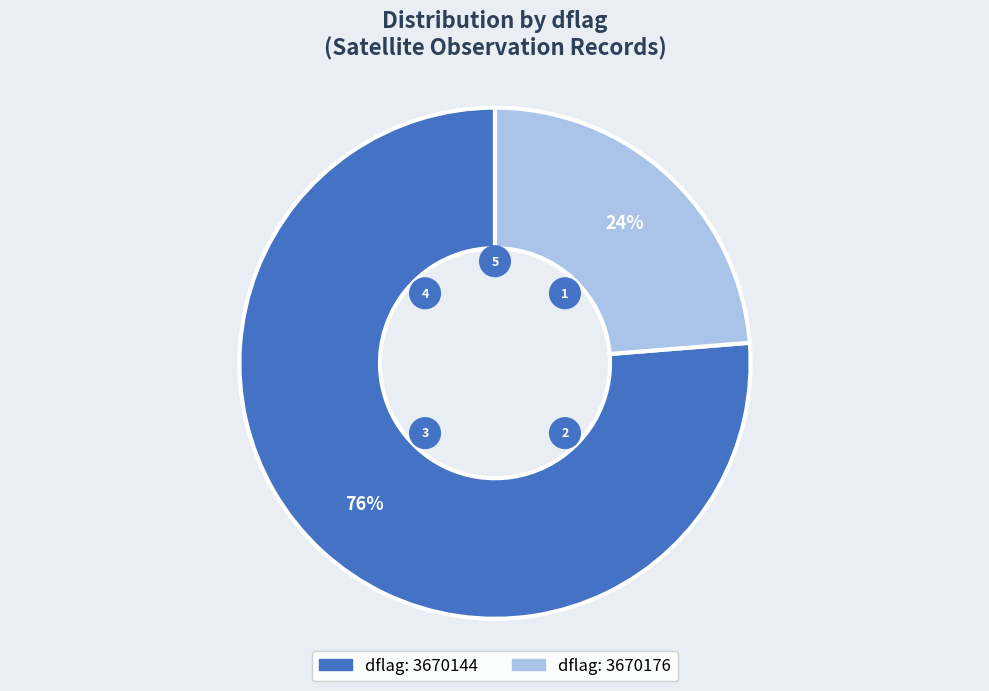

Rank the categories by value from highest to lowest.

3670144, 3670176